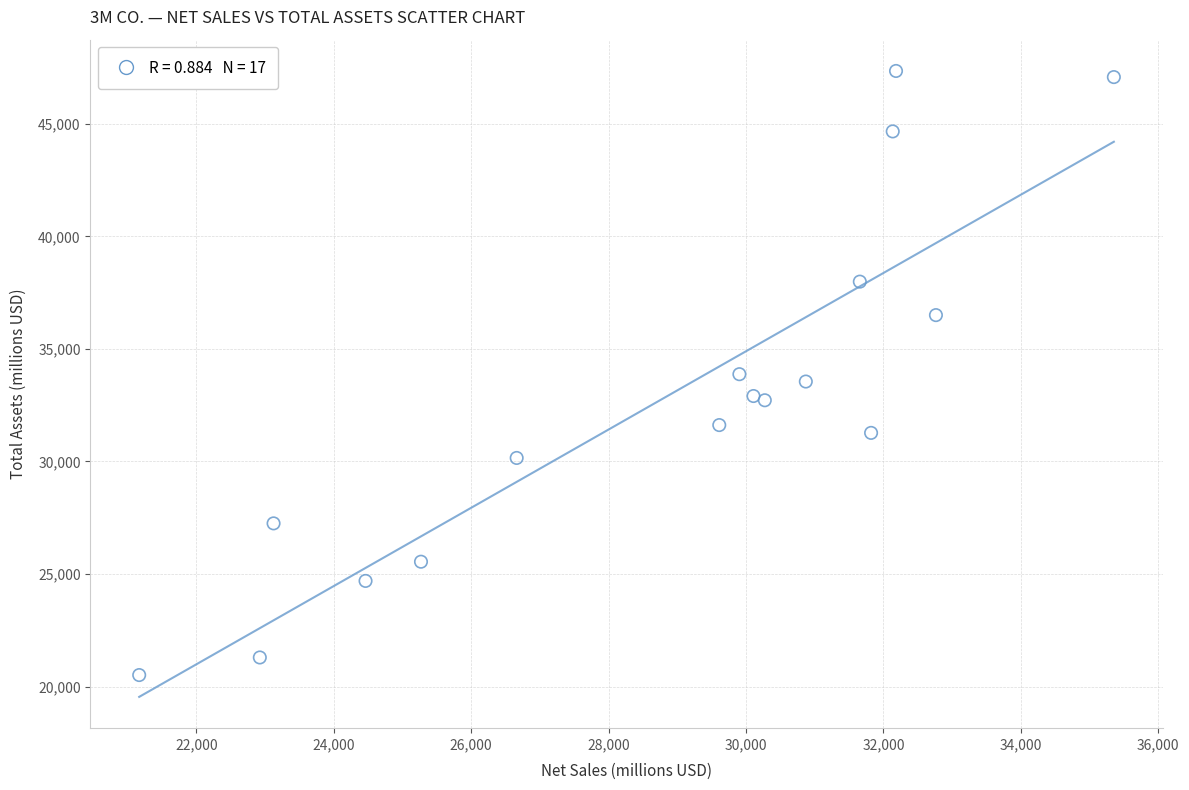

What is the range of Y values (max minus min)?

26831